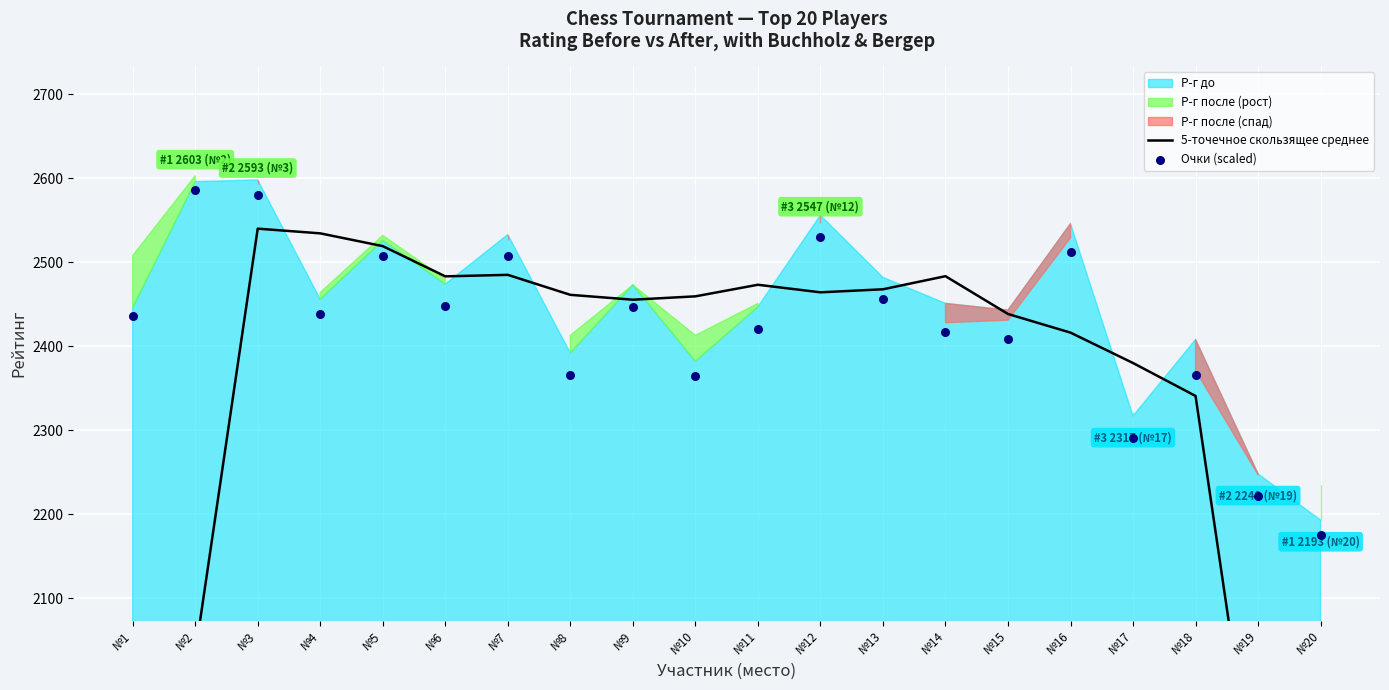

Which series contains the lowest Y value?

5-точечное скользящее среднее